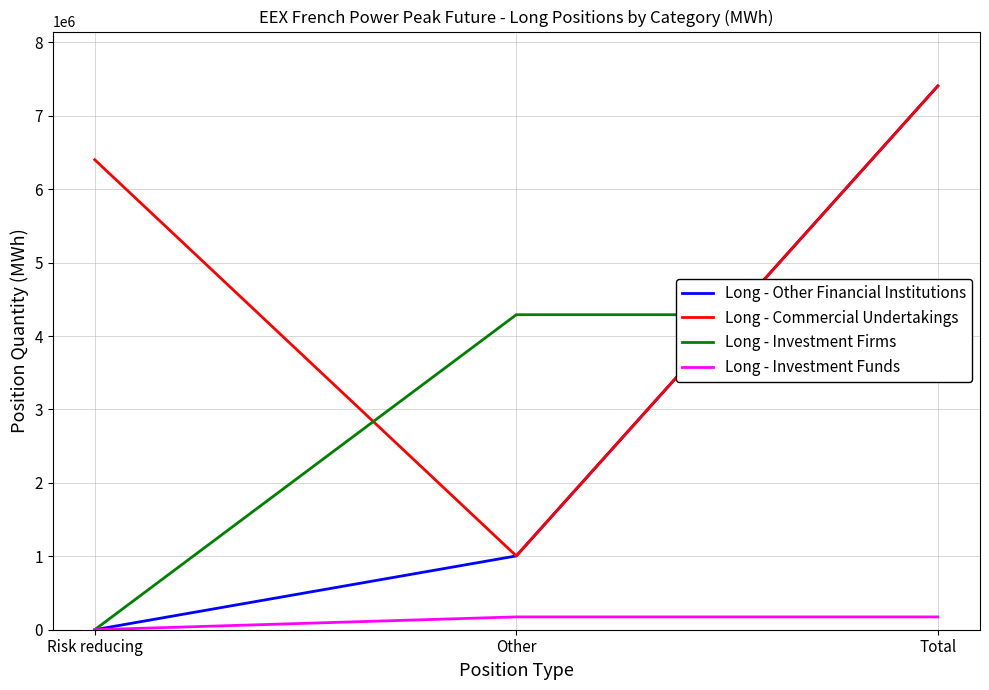

What are all the series names shown in the legend?

Long - Other Financial Institutions, Long - Commercial Undertakings, Long - Investment Firms, Long - Investment Funds